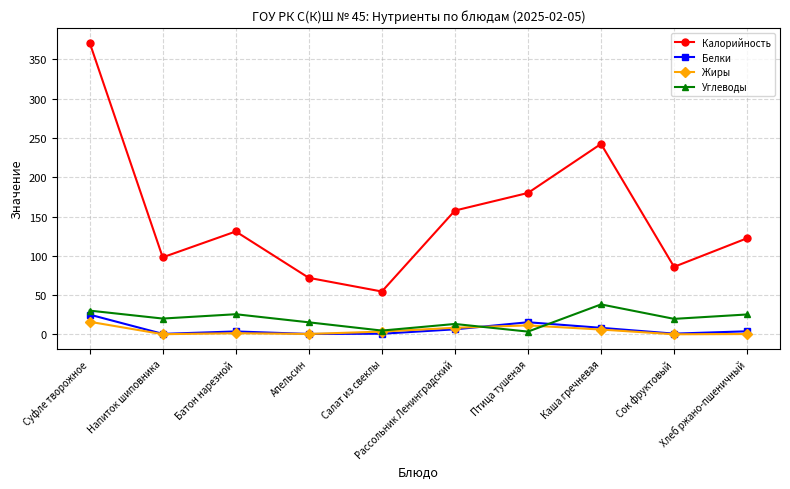

What is the approximate value of Белки at Птица тушеная?

15.5